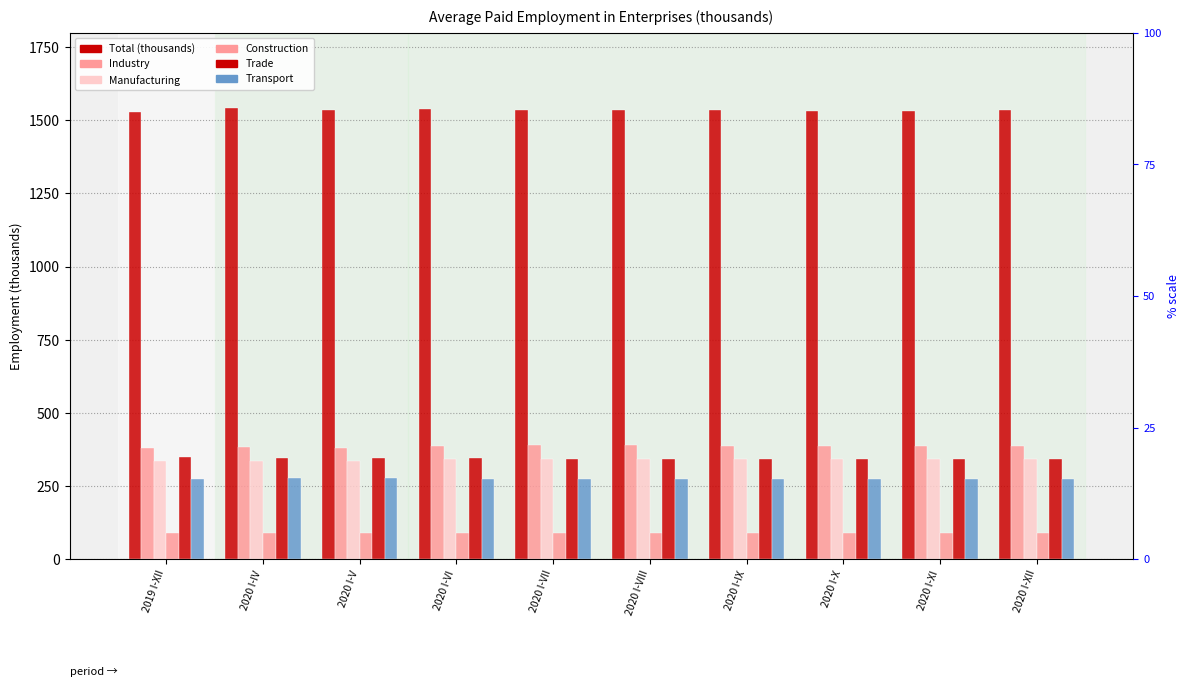

What is the average value of the Industry series?

386.3